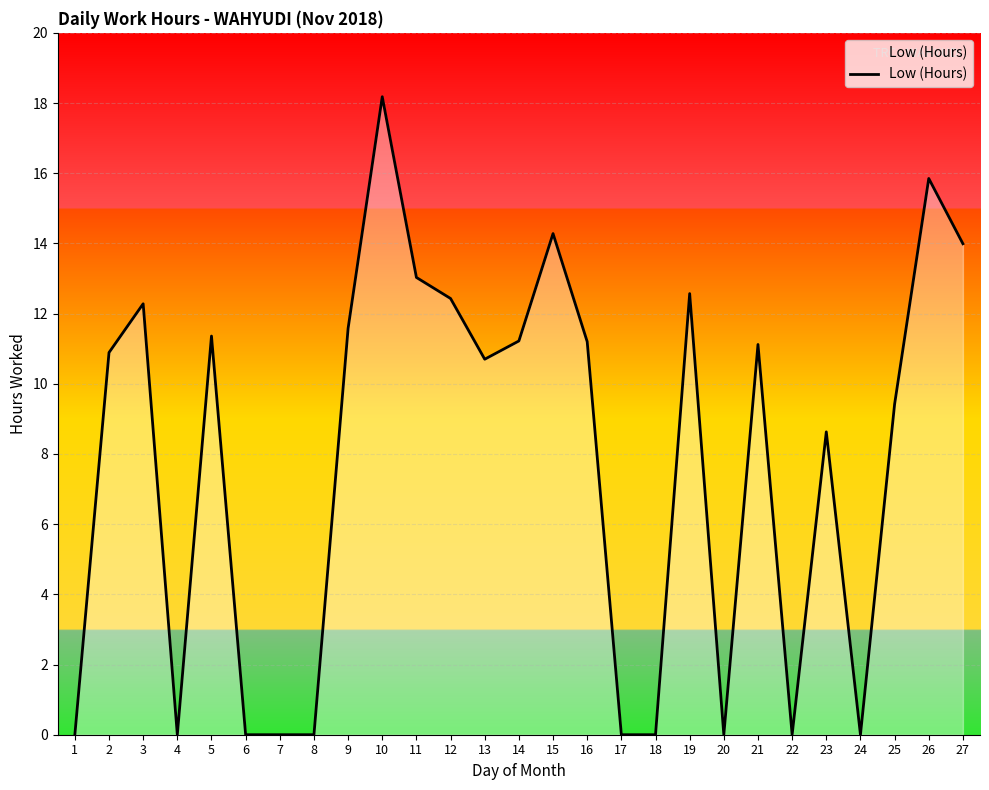

The value at 25 is 12.8. True or false?

False